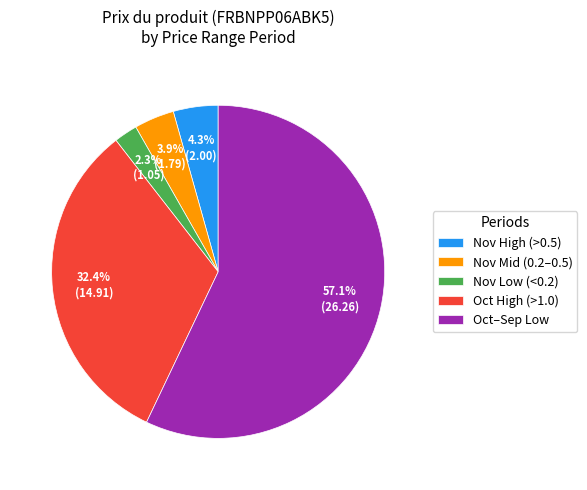

Is there any slice that represents more than half of the pie?

Yes